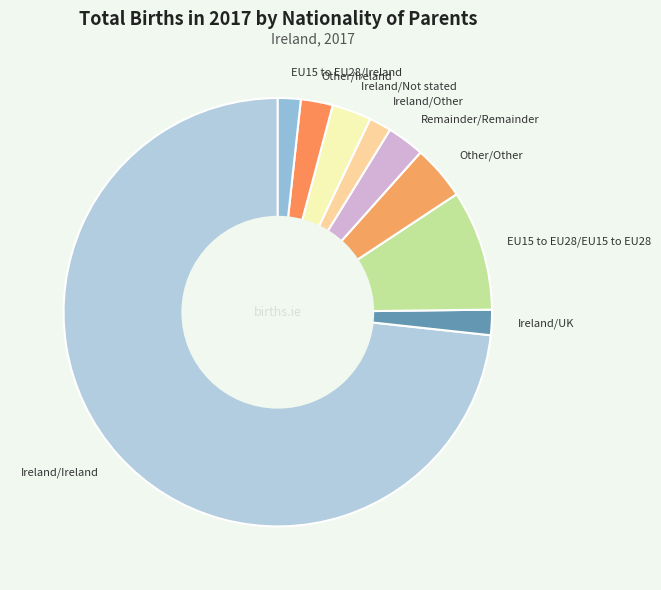

How many slices are in this pie chart?

9